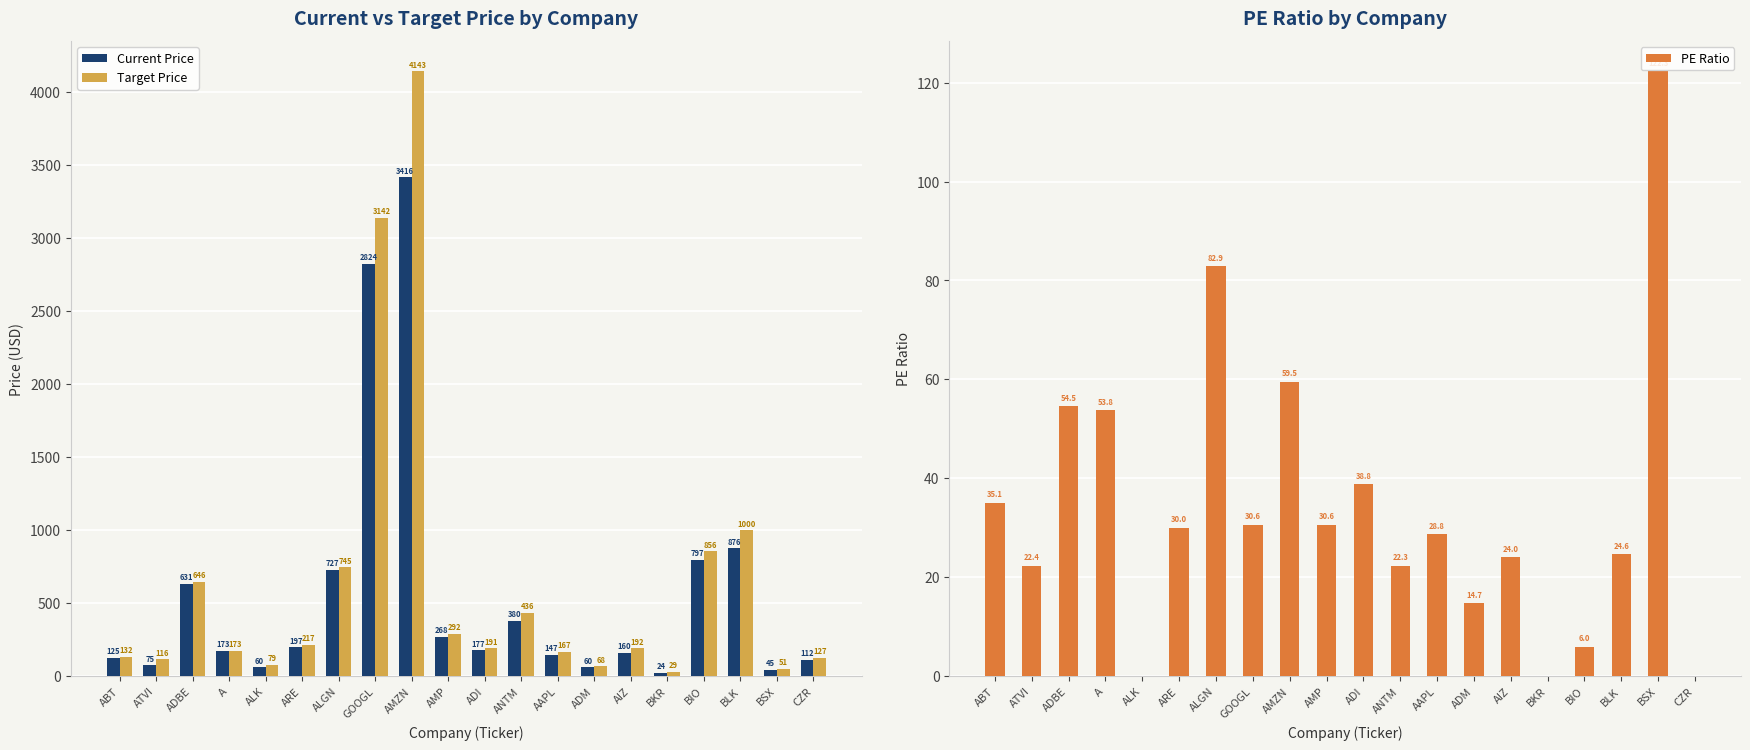

How many values in the Target Price series are below 191?

9